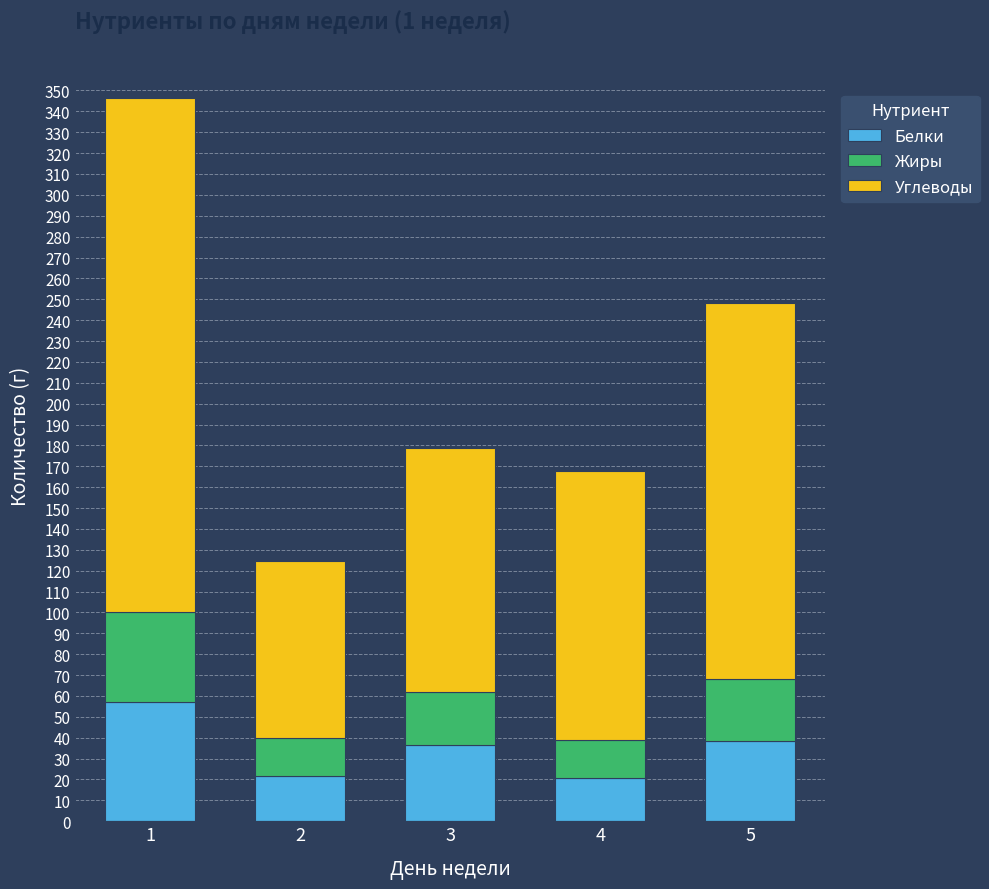

What is the total value across all series at 5?

248.1